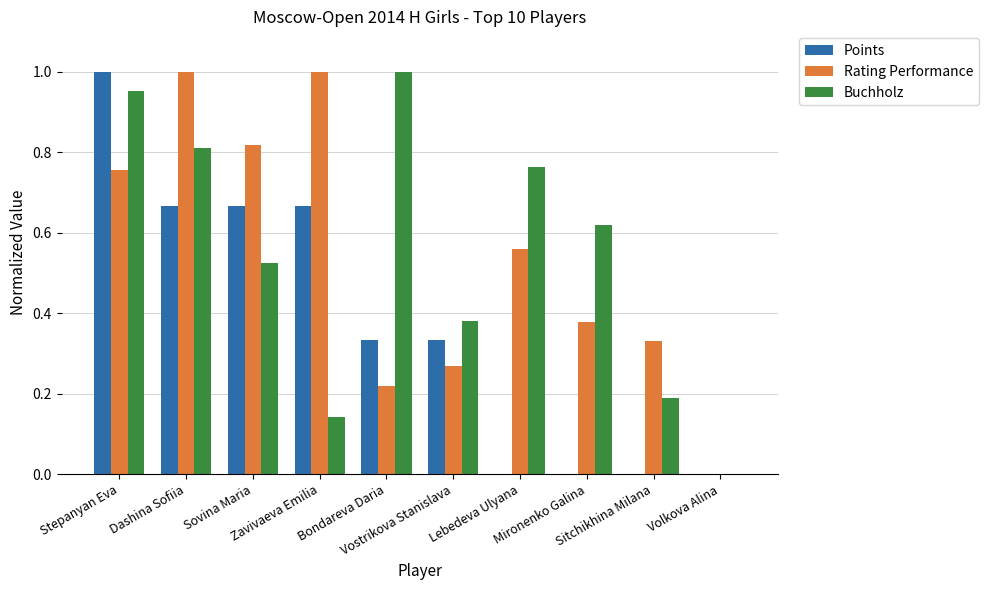

At which label is Buchholz closest to 0?

Volkova Alina